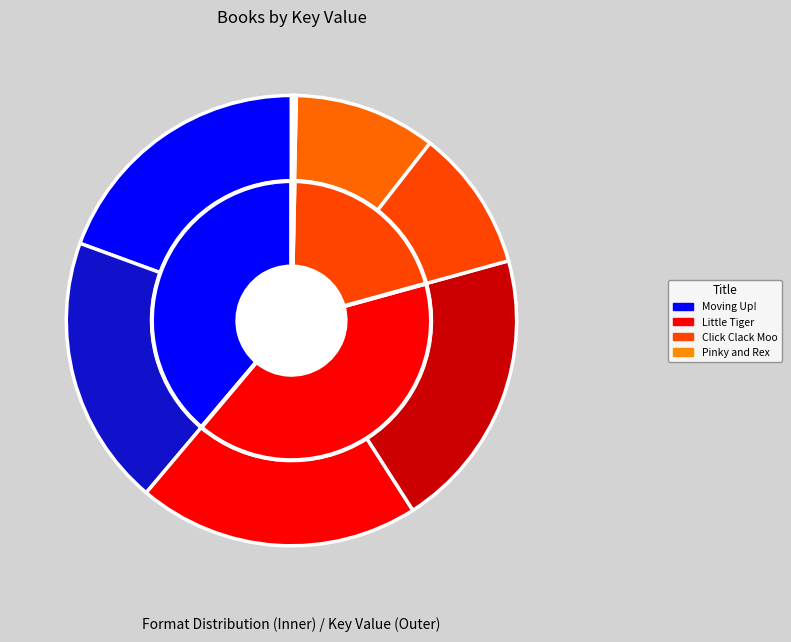

Does Moving Up! (eBook) account for over 50% of the chart?

No